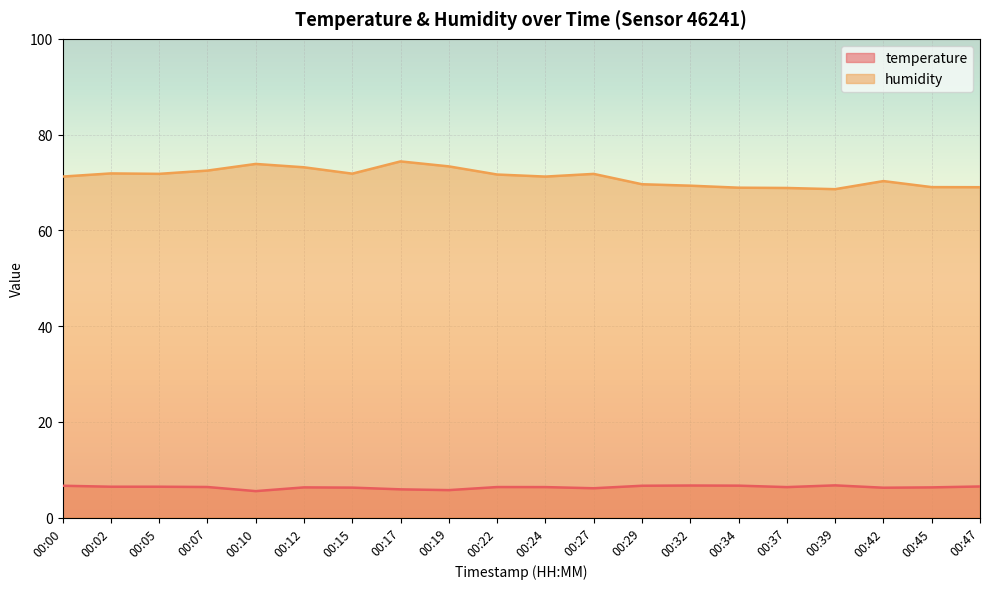

At how many categories does at least one series exceed 66?

20